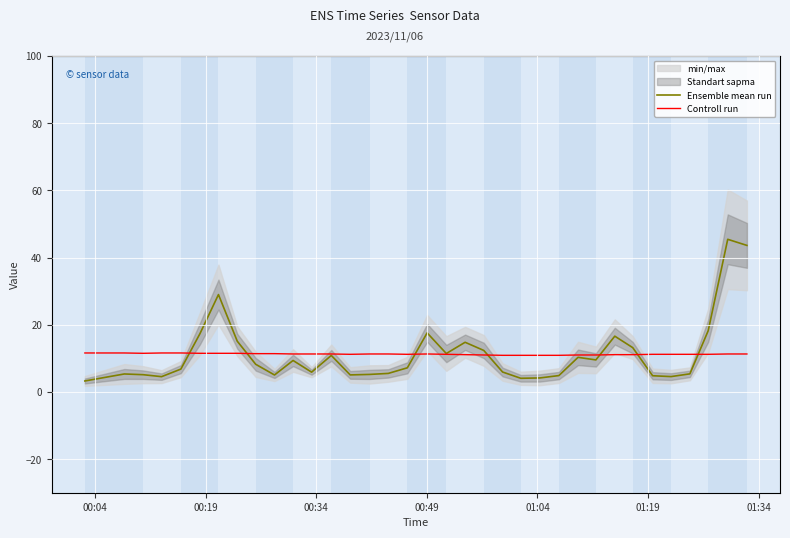

Where is the first local maximum for Ensemble mean run?

00:19